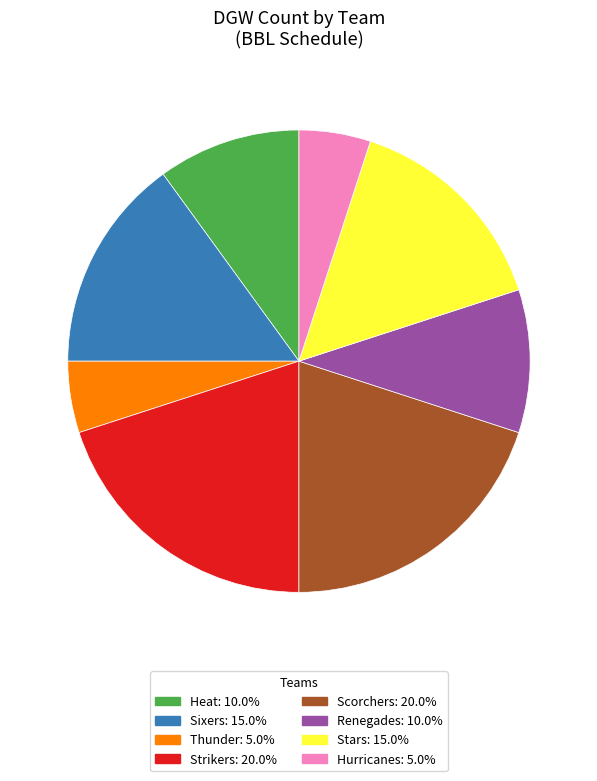

Combined, do Strikers and Hurricanes account for over 50%?

No